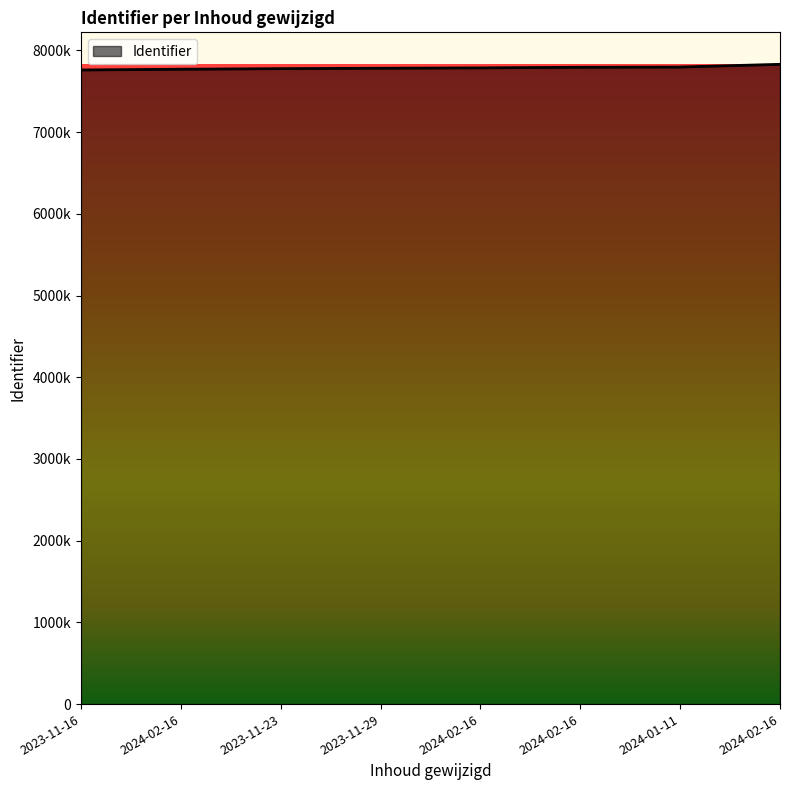

What is the label of the 8th point from the right?

2023-11-16